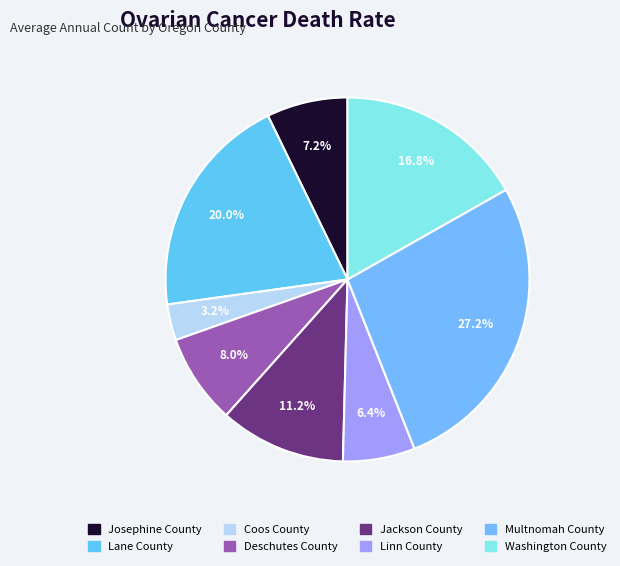

Which slice is the smallest?

Coos County